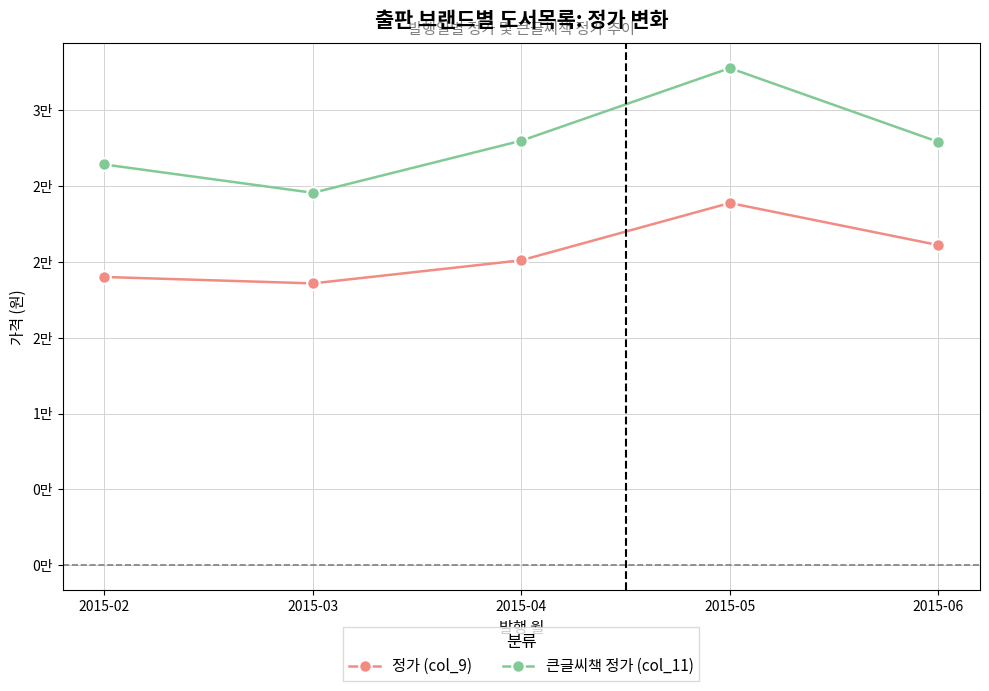

What are all the series names shown in the legend?

정가 (col_9), 큰글씨책 정가 (col_11)